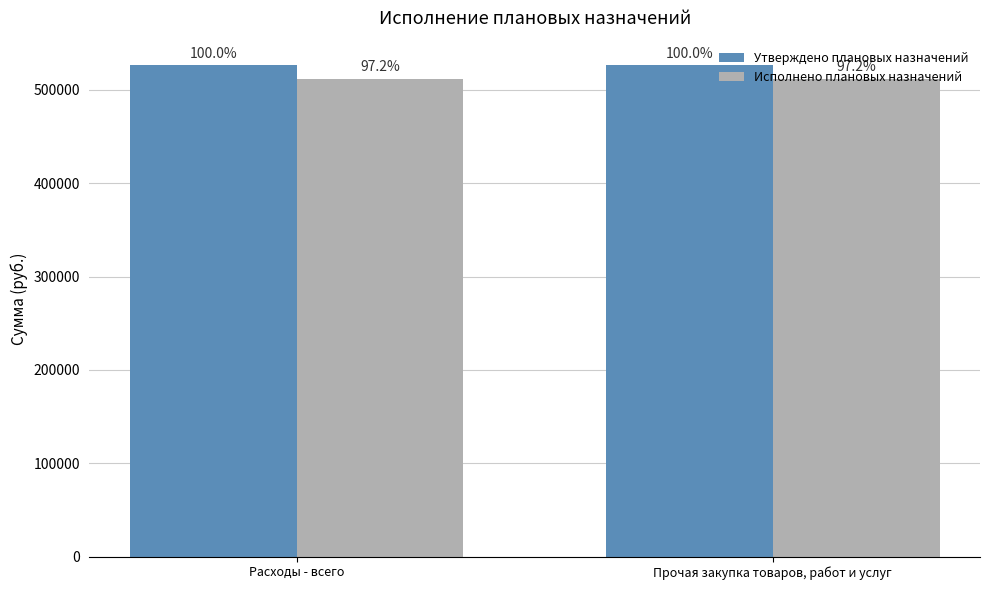

How many bars are there in total?

4